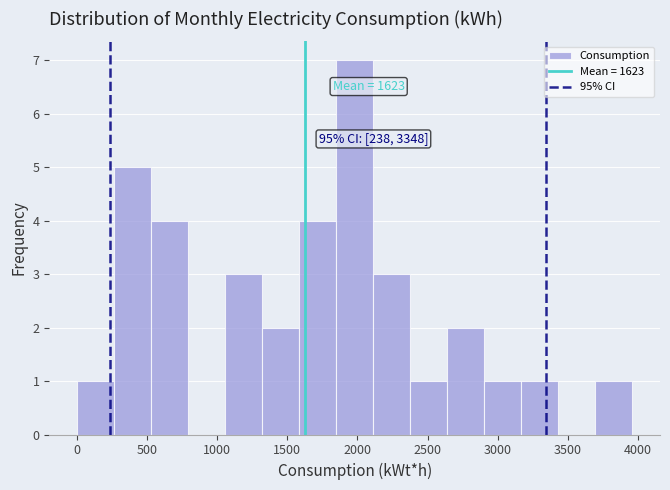

Which range on the x-axis has the tallest bar?

1850 to 2100